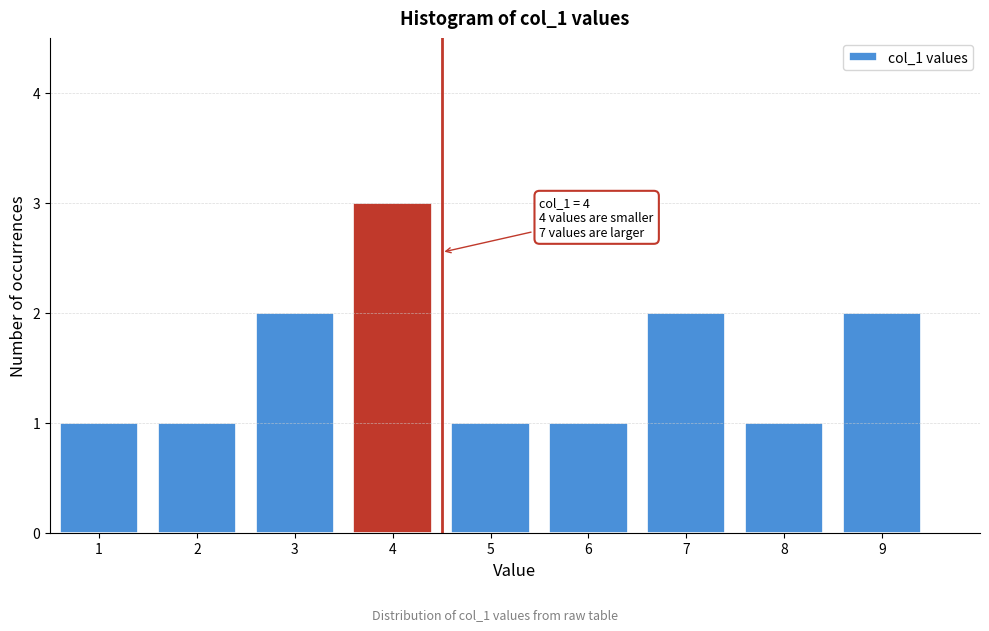

Reading left to right, what are all the values shown in this chart?

1=1	2=1	3=2	4=3	5=1	6=1	7=2	8=1	9=2